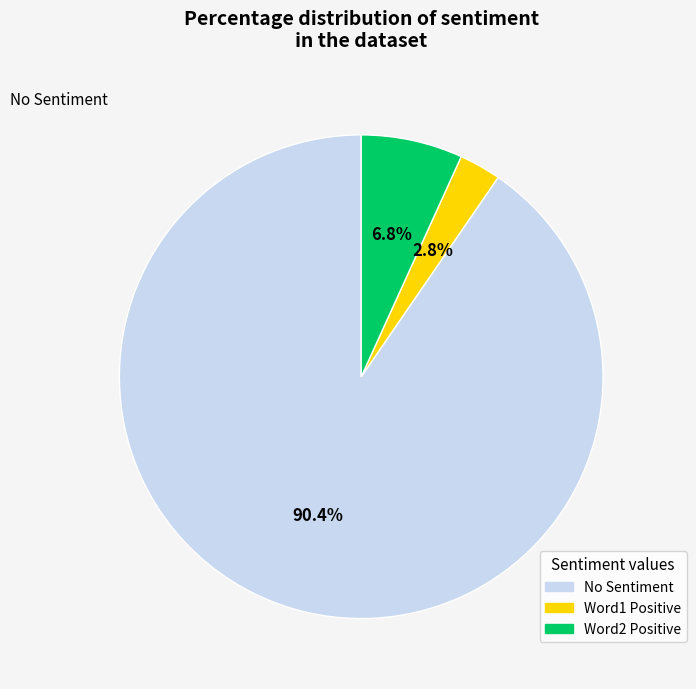

Count the number of slices in the pie.

3